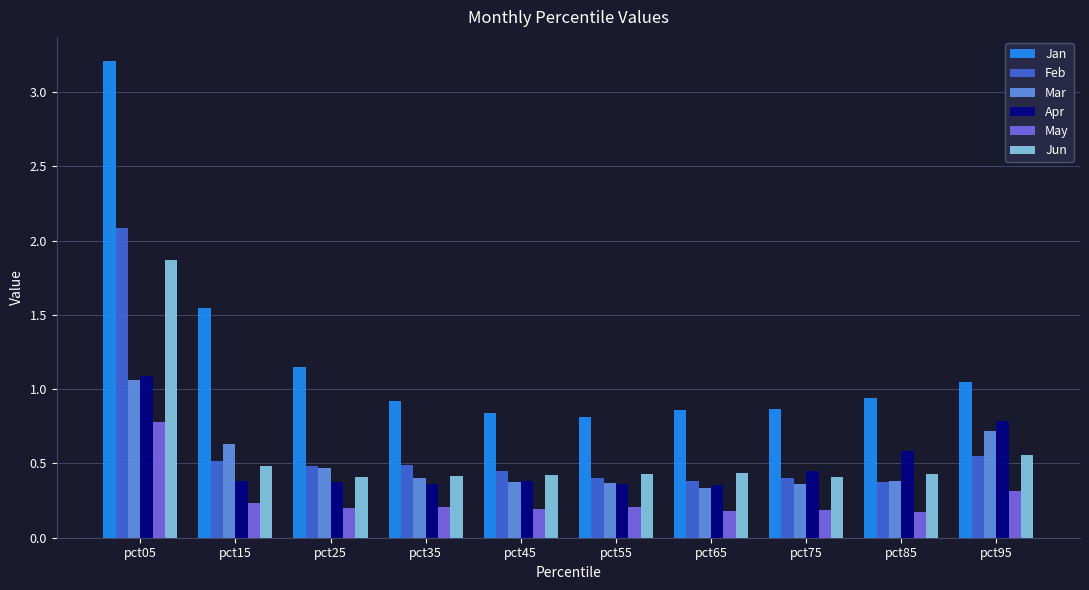

How many bars are there in each group?

6